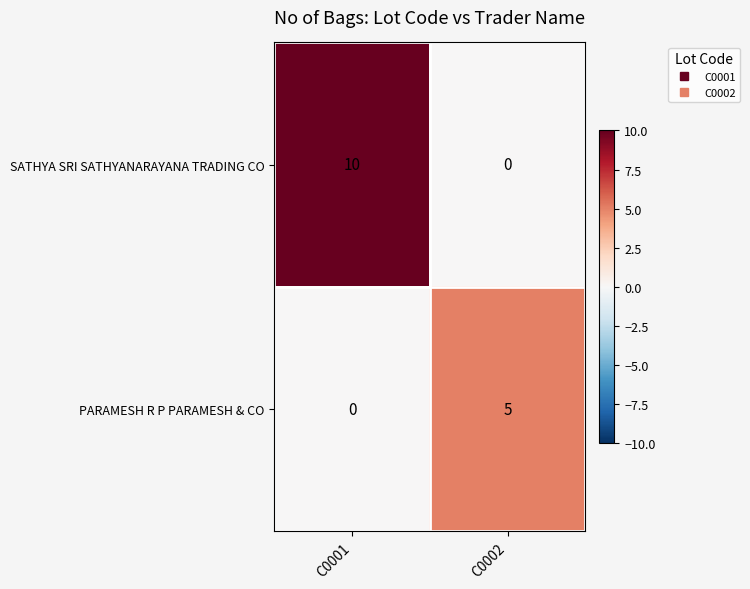

How many series are shown in this chart?

2